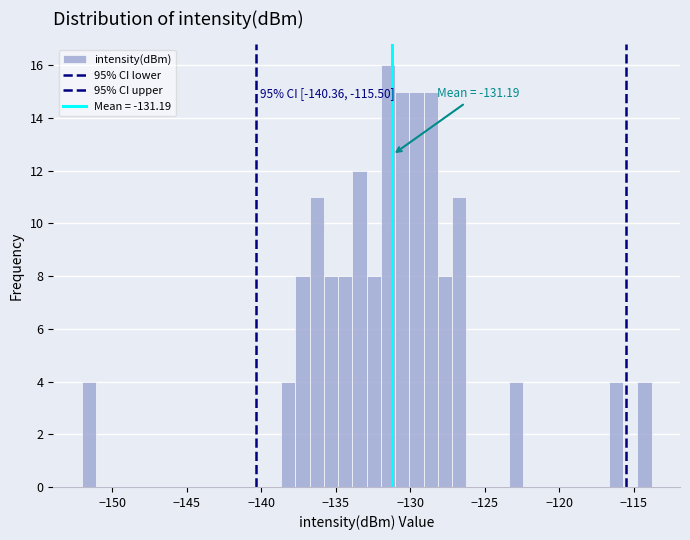

Read against the x-axis, roughly where is the centre of the tallest bar?

-131.5